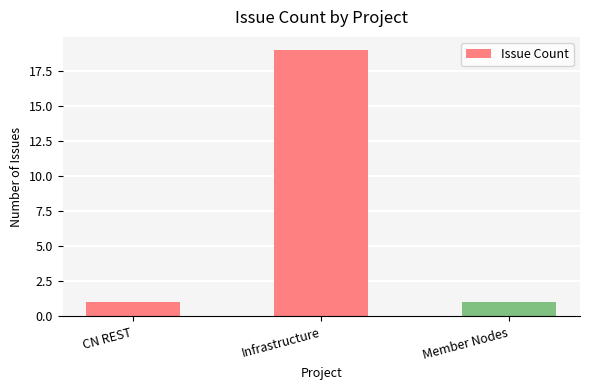

What position from the left is Infrastructure?

2